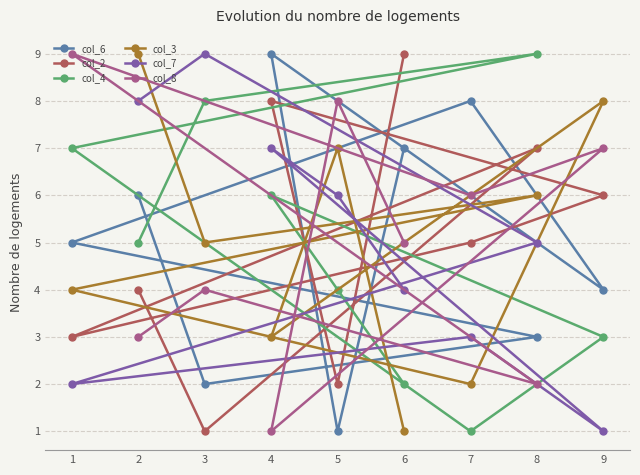

What is the difference between the second highest and second lowest values in the col_3 series?

6